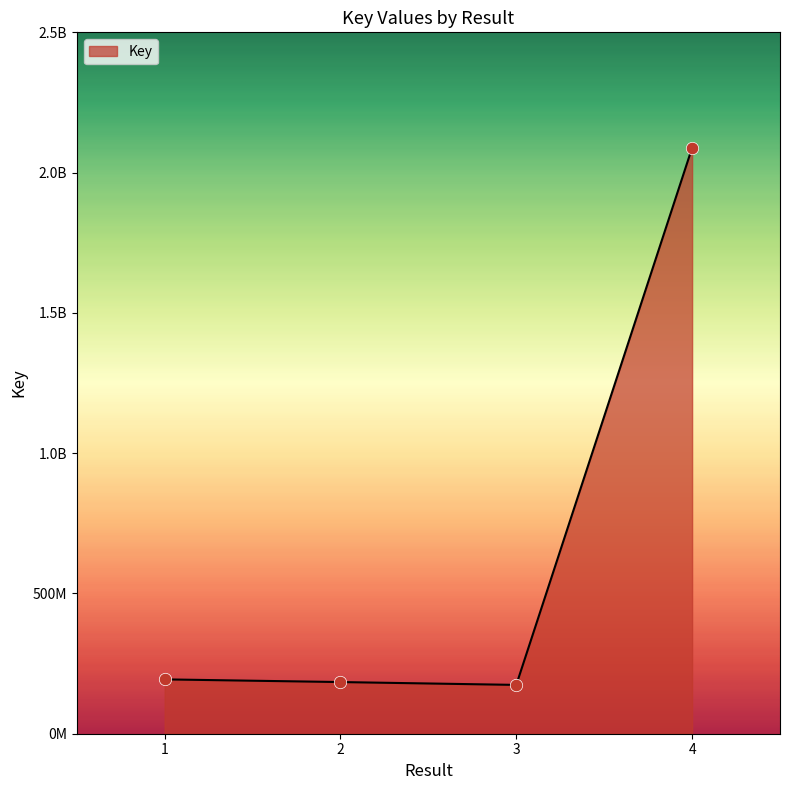

Between 4 and 2, which is larger?

4